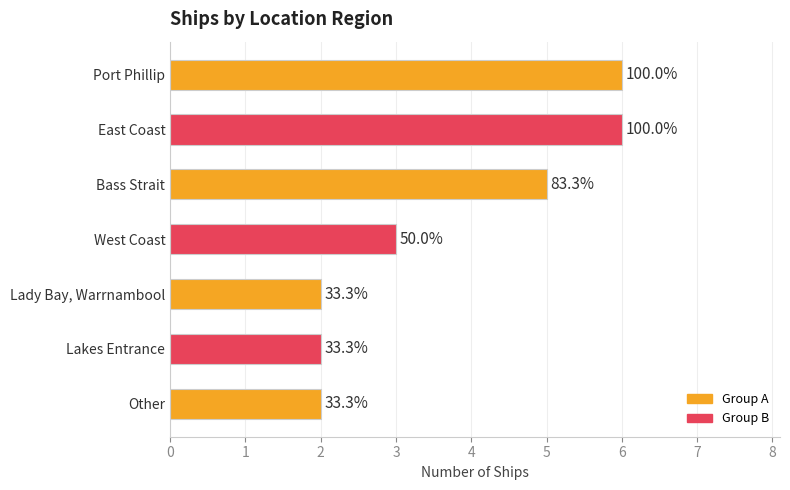

Which label corresponds to the largest value in the chart?

Port Phillip